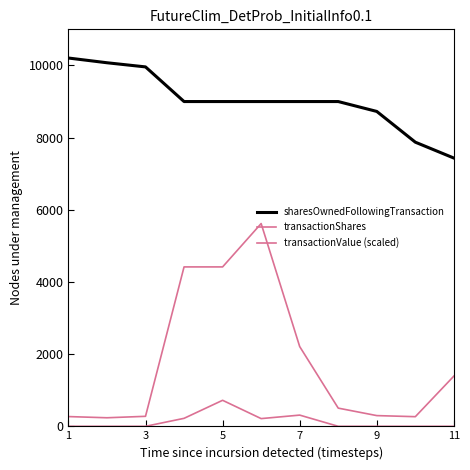

How many interior local peaks does the transactionShares series have?

1